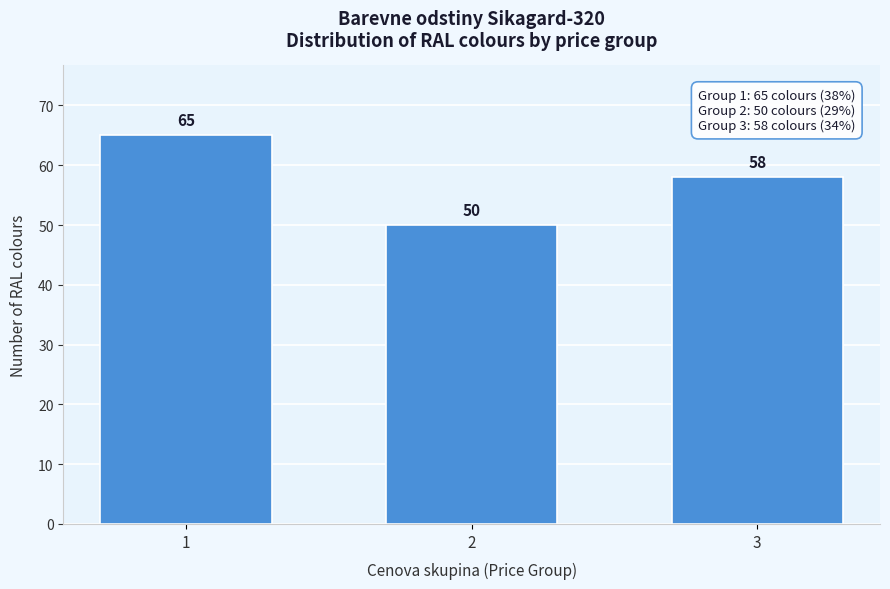

Reading left to right, extract all data points from this chart.

65	50	58